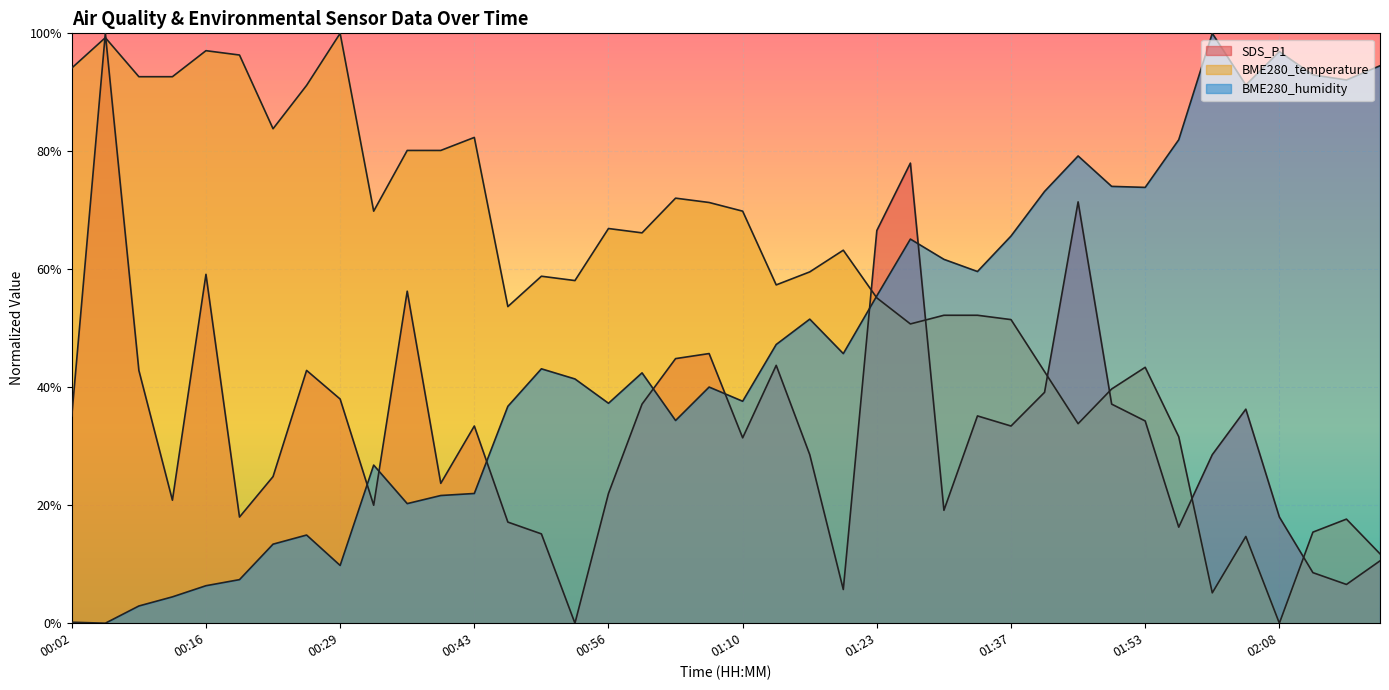

The BME280_humidity series shows 0.3 at 01:06. True or false?

False